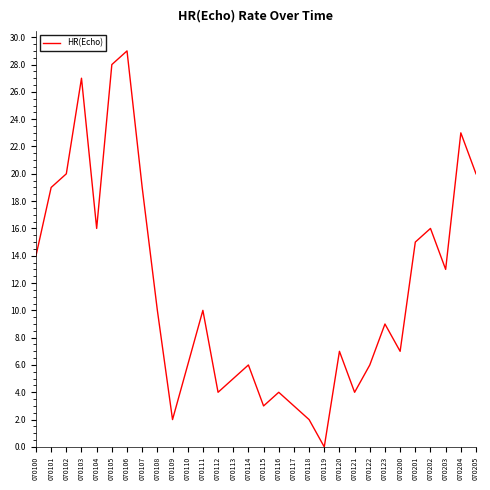

What is the maximum value shown in the chart?

29